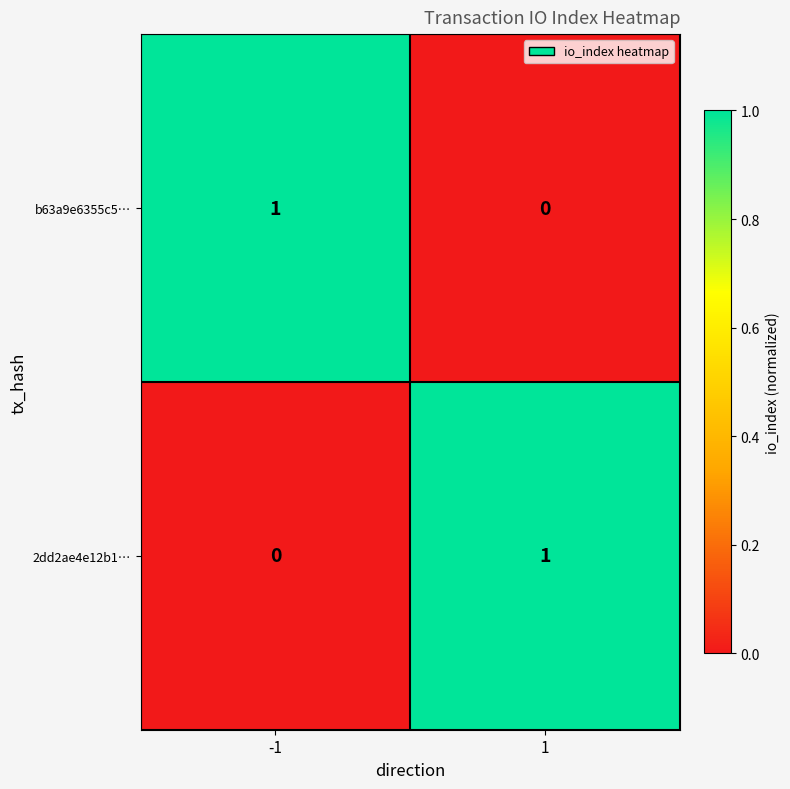

Reading left to right, list all the values displayed in this chart.

b63a9e6355c5…: 1	0
2dd2ae4e12b1…: 0	1